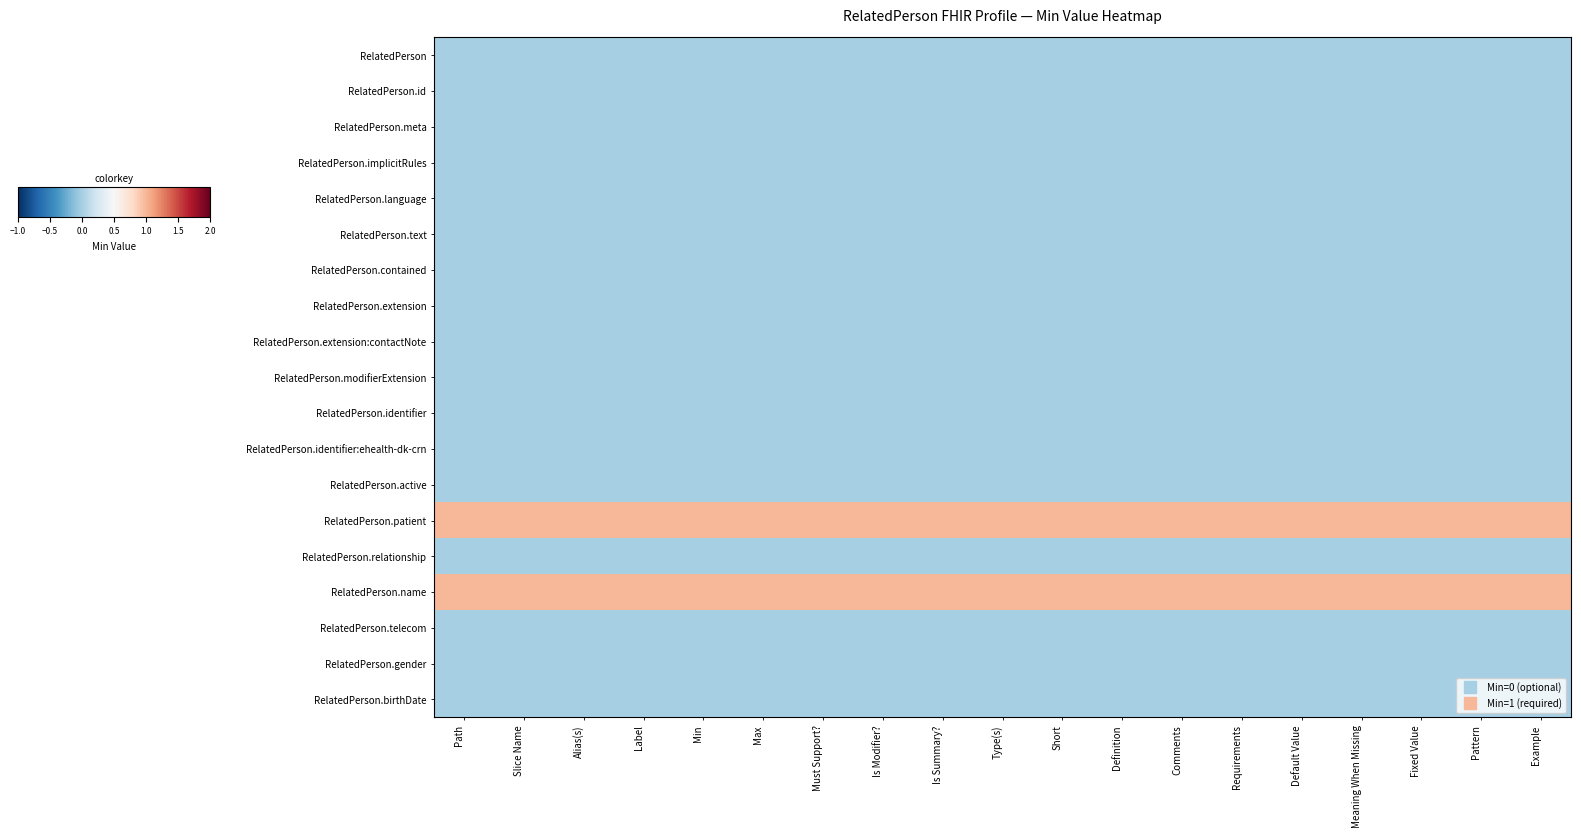

Reading right to left, transcribe all the data shown in this chart.

RelatedPerson: Example=0	Pattern=0	Fixed Value=0	Meaning When Missing=0	Default Value=0	Requirements=0	Comments=0	Definition=0	Short=0	Type(s)=0	Is Summary?=0	Is Modifier?=0	Must Support?=0	Max=0	Min=0	Label=0	Alias(s)=0	Slice Name=0	Path=0
RelatedPerson.id: Example=0	Pattern=0	Fixed Value=0	Meaning When Missing=0	Default Value=0	Requirements=0	Comments=0	Definition=0	Short=0	Type(s)=0	Is Summary?=0	Is Modifier?=0	Must Support?=0	Max=0	Min=0	Label=0	Alias(s)=0	Slice Name=0	Path=0
RelatedPerson.meta: Example=0	Pattern=0	Fixed Value=0	Meaning When Missing=0	Default Value=0	Requirements=0	Comments=0	Definition=0	Short=0	Type(s)=0	Is Summary?=0	Is Modifier?=0	Must Support?=0	Max=0	Min=0	Label=0	Alias(s)=0	Slice Name=0	Path=0
RelatedPerson.implicitRules: Example=0	Pattern=0	Fixed Value=0	Meaning When Missing=0	Default Value=0	Requirements=0	Comments=0	Definition=0	Short=0	Type(s)=0	Is Summary?=0	Is Modifier?=0	Must Support?=0	Max=0	Min=0	Label=0	Alias(s)=0	Slice Name=0	Path=0
RelatedPerson.language: Example=0	Pattern=0	Fixed Value=0	Meaning When Missing=0	Default Value=0	Requirements=0	Comments=0	Definition=0	Short=0	Type(s)=0	Is Summary?=0	Is Modifier?=0	Must Support?=0	Max=0	Min=0	Label=0	Alias(s)=0	Slice Name=0	Path=0
RelatedPerson.text: Example=0	Pattern=0	Fixed Value=0	Meaning When Missing=0	Default Value=0	Requirements=0	Comments=0	Definition=0	Short=0	Type(s)=0	Is Summary?=0	Is Modifier?=0	Must Support?=0	Max=0	Min=0	Label=0	Alias(s)=0	Slice Name=0	Path=0
RelatedPerson.contained: Example=0	Pattern=0	Fixed Value=0	Meaning When Missing=0	Default Value=0	Requirements=0	Comments=0	Definition=0	Short=0	Type(s)=0	Is Summary?=0	Is Modifier?=0	Must Support?=0	Max=0	Min=0	Label=0	Alias(s)=0	Slice Name=0	Path=0
RelatedPerson.extension: Example=0	Pattern=0	Fixed Value=0	Meaning When Missing=0	Default Value=0	Requirements=0	Comments=0	Definition=0	Short=0	Type(s)=0	Is Summary?=0	Is Modifier?=0	Must Support?=0	Max=0	Min=0	Label=0	Alias(s)=0	Slice Name=0	Path=0
RelatedPerson.extension:contactNote: Example=0	Pattern=0	Fixed Value=0	Meaning When Missing=0	Default Value=0	Requirements=0	Comments=0	Definition=0	Short=0	Type(s)=0	Is Summary?=0	Is Modifier?=0	Must Support?=0	Max=0	Min=0	Label=0	Alias(s)=0	Slice Name=0	Path=0
RelatedPerson.modifierExtension: Example=0	Pattern=0	Fixed Value=0	Meaning When Missing=0	Default Value=0	Requirements=0	Comments=0	Definition=0	Short=0	Type(s)=0	Is Summary?=0	Is Modifier?=0	Must Support?=0	Max=0	Min=0	Label=0	Alias(s)=0	Slice Name=0	Path=0
RelatedPerson.identifier: Example=0	Pattern=0	Fixed Value=0	Meaning When Missing=0	Default Value=0	Requirements=0	Comments=0	Definition=0	Short=0	Type(s)=0	Is Summary?=0	Is Modifier?=0	Must Support?=0	Max=0	Min=0	Label=0	Alias(s)=0	Slice Name=0	Path=0
RelatedPerson.identifier:ehealth-dk-crn: Example=0	Pattern=0	Fixed Value=0	Meaning When Missing=0	Default Value=0	Requirements=0	Comments=0	Definition=0	Short=0	Type(s)=0	Is Summary?=0	Is Modifier?=0	Must Support?=0	Max=0	Min=0	Label=0	Alias(s)=0	Slice Name=0	Path=0
RelatedPerson.active: Example=0	Pattern=0	Fixed Value=0	Meaning When Missing=0	Default Value=0	Requirements=0	Comments=0	Definition=0	Short=0	Type(s)=0	Is Summary?=0	Is Modifier?=0	Must Support?=0	Max=0	Min=0	Label=0	Alias(s)=0	Slice Name=0	Path=0
RelatedPerson.patient: Example=1	Pattern=1	Fixed Value=1	Meaning When Missing=1	Default Value=1	Requirements=1	Comments=1	Definition=1	Short=1	Type(s)=1	Is Summary?=1	Is Modifier?=1	Must Support?=1	Max=1	Min=1	Label=1	Alias(s)=1	Slice Name=1	Path=1
RelatedPerson.relationship: Example=0	Pattern=0	Fixed Value=0	Meaning When Missing=0	Default Value=0	Requirements=0	Comments=0	Definition=0	Short=0	Type(s)=0	Is Summary?=0	Is Modifier?=0	Must Support?=0	Max=0	Min=0	Label=0	Alias(s)=0	Slice Name=0	Path=0
RelatedPerson.name: Example=1	Pattern=1	Fixed Value=1	Meaning When Missing=1	Default Value=1	Requirements=1	Comments=1	Definition=1	Short=1	Type(s)=1	Is Summary?=1	Is Modifier?=1	Must Support?=1	Max=1	Min=1	Label=1	Alias(s)=1	Slice Name=1	Path=1
RelatedPerson.telecom: Example=0	Pattern=0	Fixed Value=0	Meaning When Missing=0	Default Value=0	Requirements=0	Comments=0	Definition=0	Short=0	Type(s)=0	Is Summary?=0	Is Modifier?=0	Must Support?=0	Max=0	Min=0	Label=0	Alias(s)=0	Slice Name=0	Path=0
RelatedPerson.gender: Example=0	Pattern=0	Fixed Value=0	Meaning When Missing=0	Default Value=0	Requirements=0	Comments=0	Definition=0	Short=0	Type(s)=0	Is Summary?=0	Is Modifier?=0	Must Support?=0	Max=0	Min=0	Label=0	Alias(s)=0	Slice Name=0	Path=0
RelatedPerson.birthDate: Example=0	Pattern=0	Fixed Value=0	Meaning When Missing=0	Default Value=0	Requirements=0	Comments=0	Definition=0	Short=0	Type(s)=0	Is Summary?=0	Is Modifier?=0	Must Support?=0	Max=0	Min=0	Label=0	Alias(s)=0	Slice Name=0	Path=0